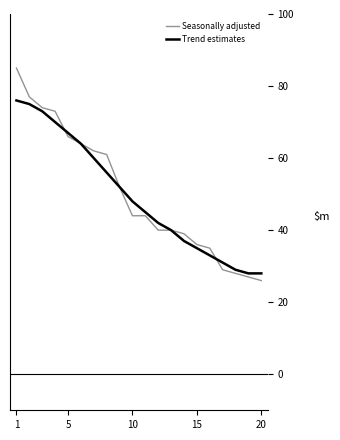

What is the minimum value shown in the chart?

26